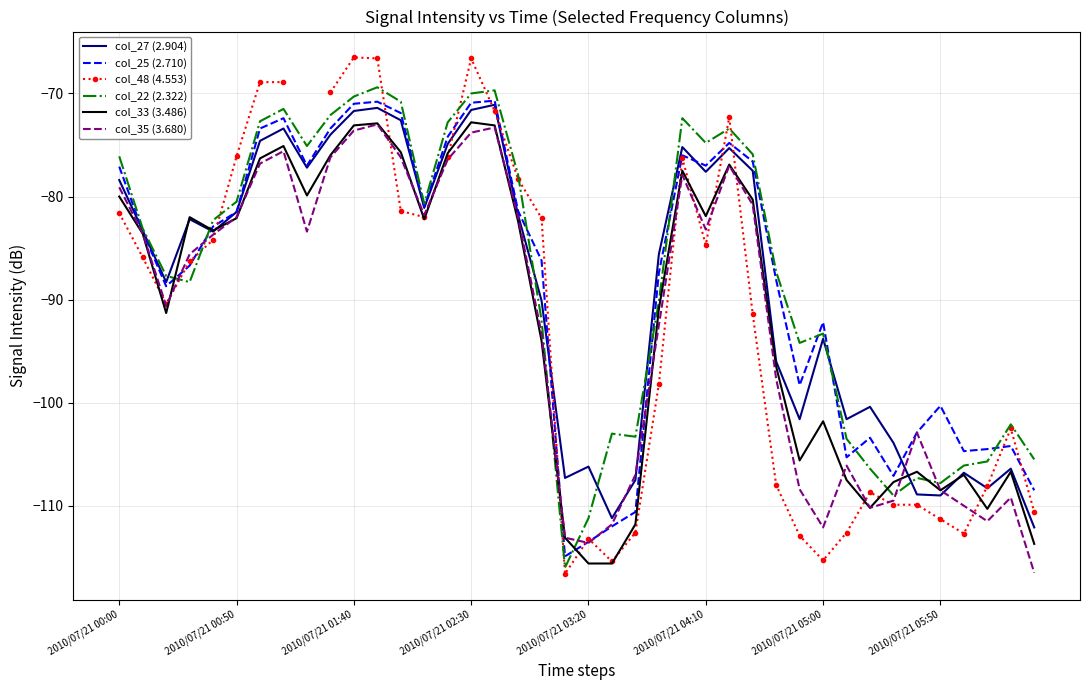

After their last crossing, which series has the higher values: col_25 (2.710) or col_33 (3.486)?

col_25 (2.710)